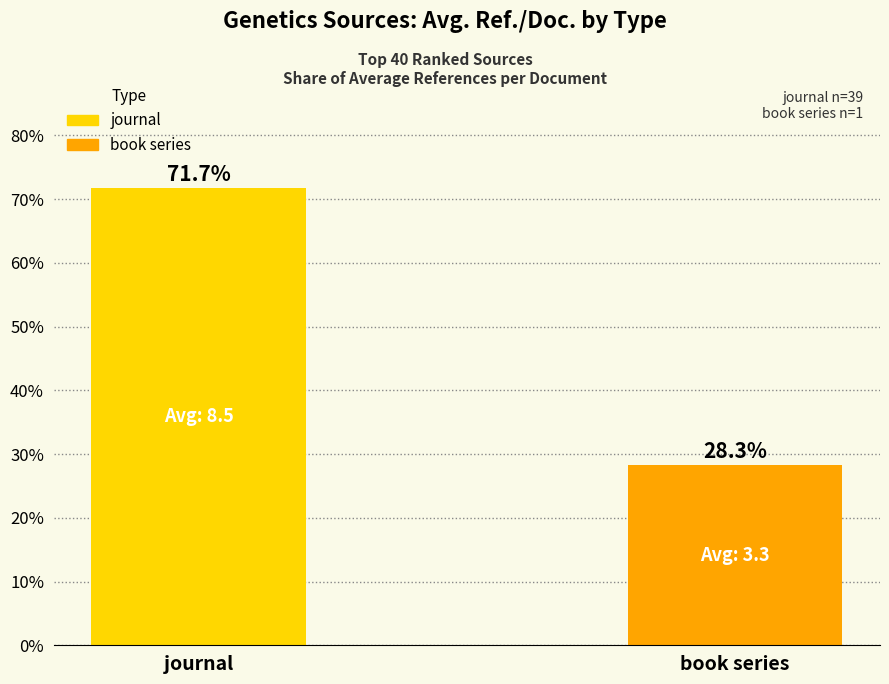

What is the minimum value shown in the chart?

28.3